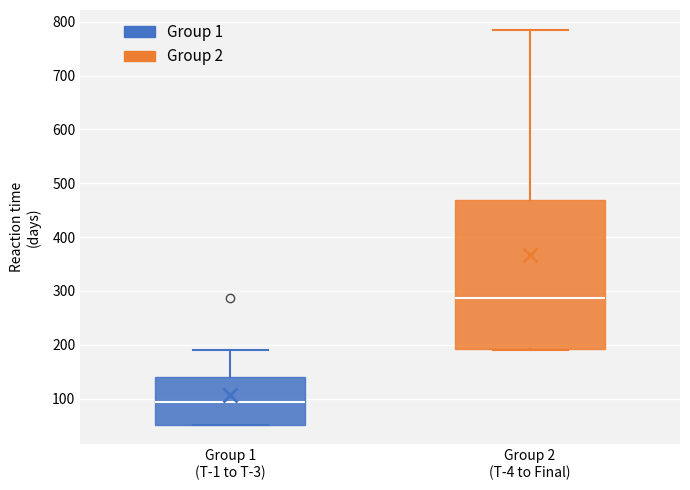

Reading left to right, read every box against the y-axis: the position of its median line, the range the box covers, and the ends of its whiskers. The values are not printed on the chart, so give them approximately, as read against the axis.

Group 1 (T-1 to T-3): median 90, box 50 to 140, whiskers 50 to 190
Group 2 (T-4 to Final): median 290, box 190 to 470, whiskers 190 to 790